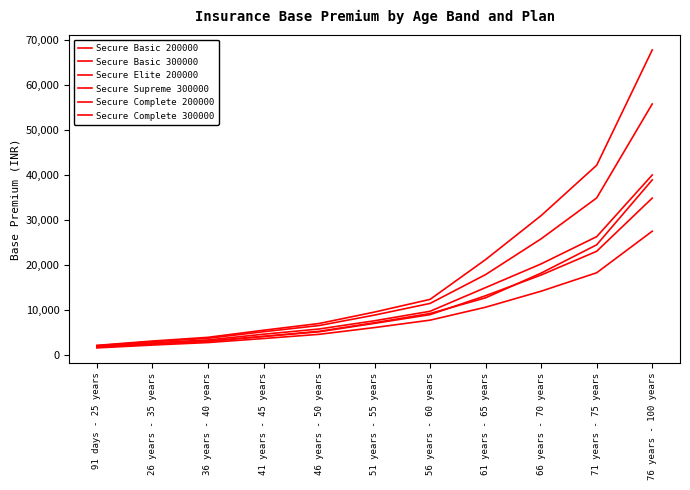

Reading right to left, extract all data points from this chart.

Secure Basic 200000: 27493	18236	14131	10559	7674	6024	4515	3582	2683	2125	1495
Secure Basic 300000: 38921	24465	18168	12651	9161	7099	5183	4069	3014	2358	1613
Secure Elite 200000: 34869	23022	17733	13125	8905	6962	5082	4028	2956	2347	1647
Secure Supreme 300000: 67884	42198	30976	21180	12304	9479	6927	5427	3847	3015	2049
Secure Complete 200000: 40024	26279	20212	14935	9653	7539	5701	4536	3265	2626	1867
Secure Complete 300000: 55848	34910	25803	17833	11405	8805	6470	5096	3629	2882	1997